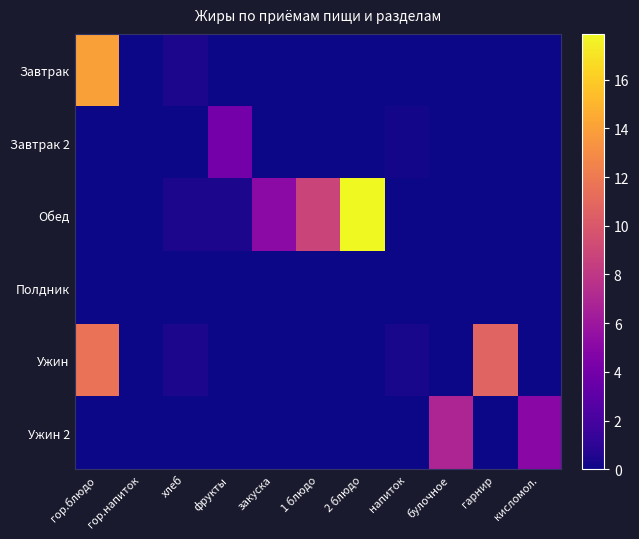

What is the difference between the highest and lowest values at 2 блюдо?

17.9